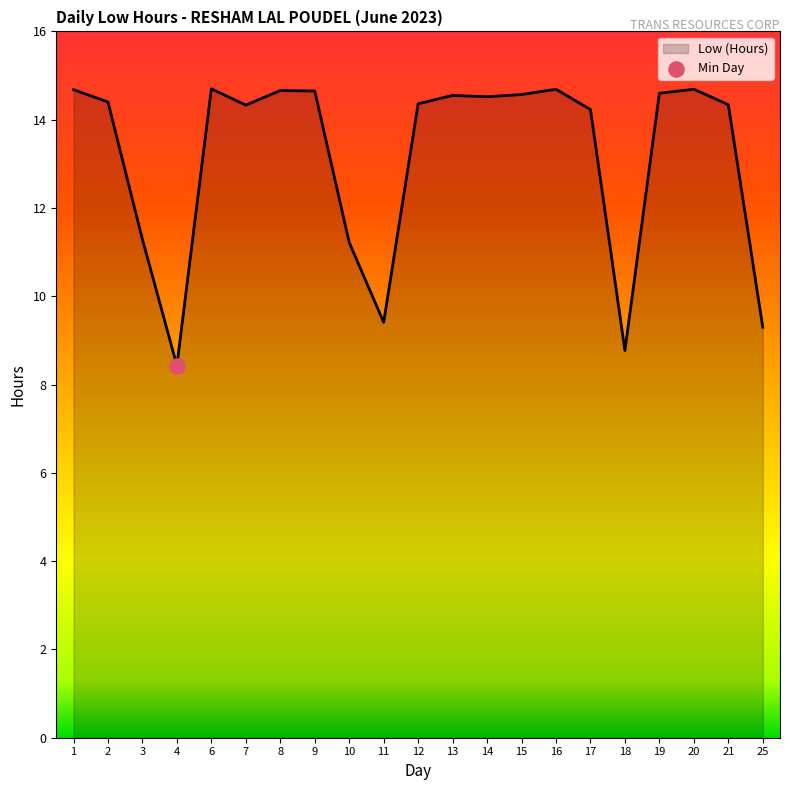

What is the change in value from 8 to 21?

-0.3